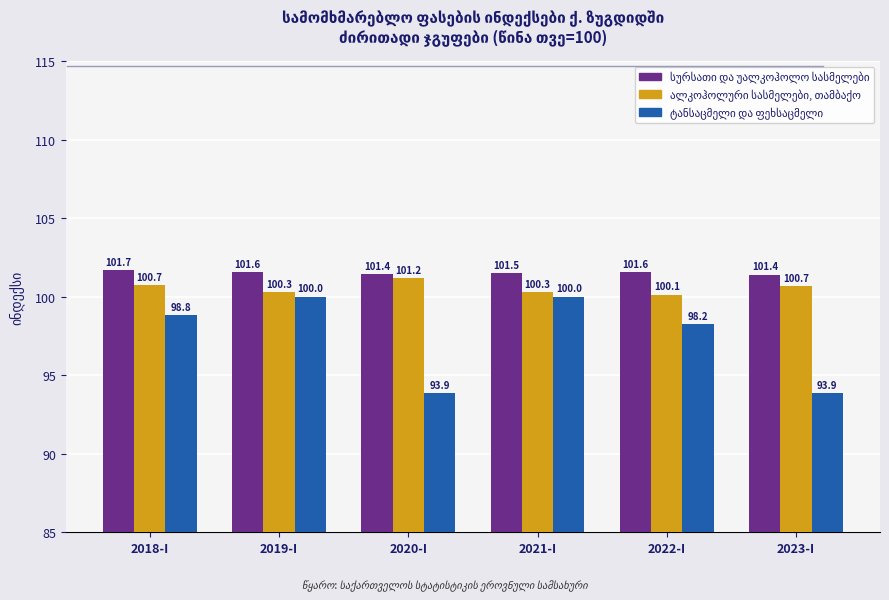

What is the minimum value shown in the chart?

93.9